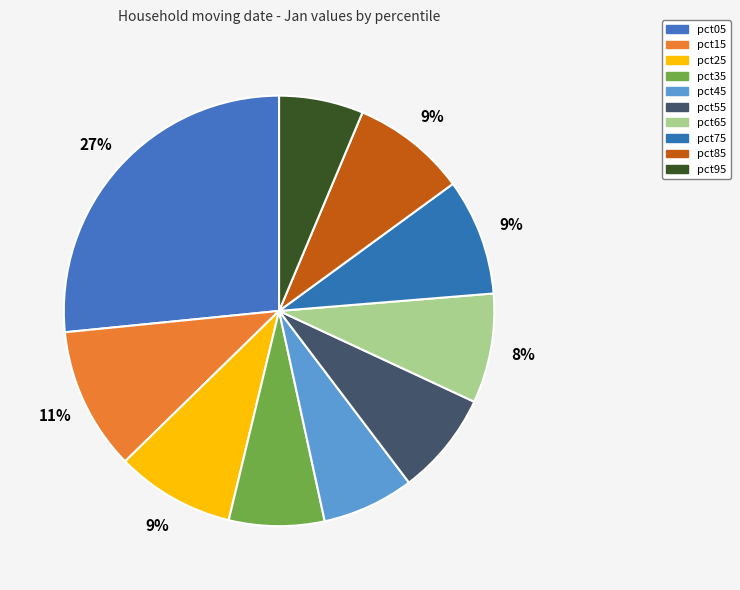

To the nearest percent, what is the difference between the largest and smallest slice percentages?

20%